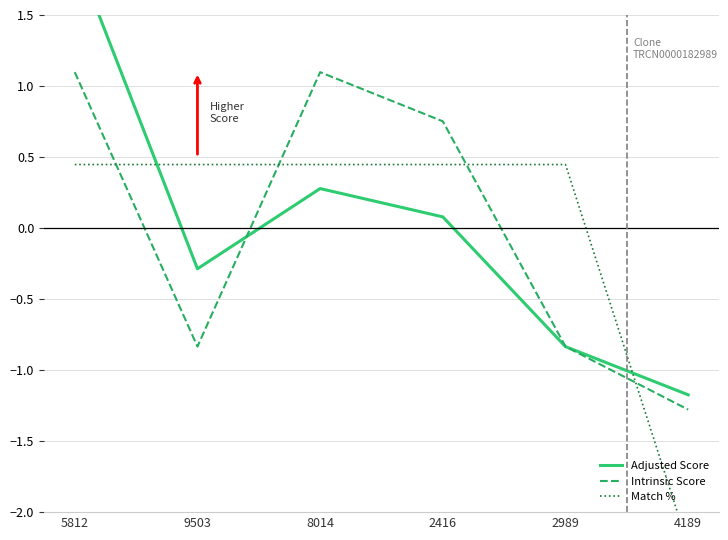

After their last crossing, which series has the higher values: Adjusted Score or Intrinsic Score?

Adjusted Score